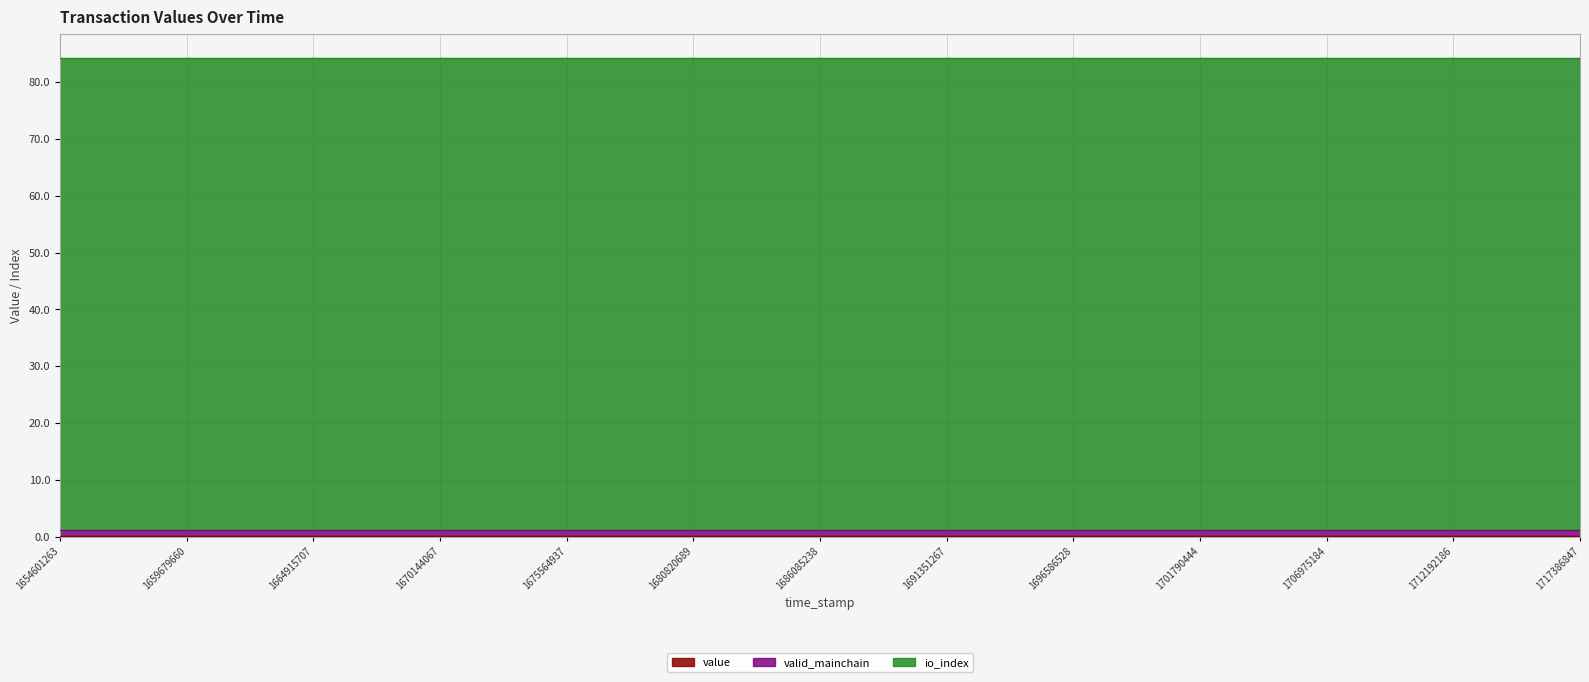

At 1712192186, list the series in order from smallest to largest.

value, valid_mainchain, io_index